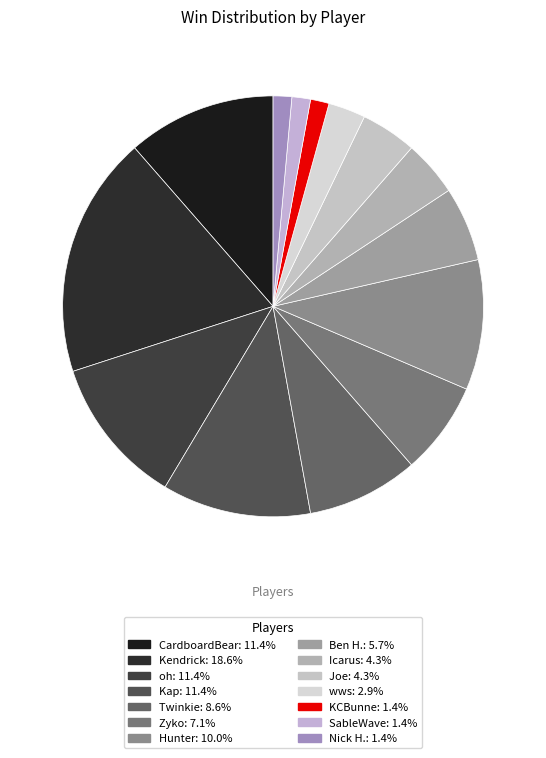

What portion of the pie excludes Kendrick?

81.4%